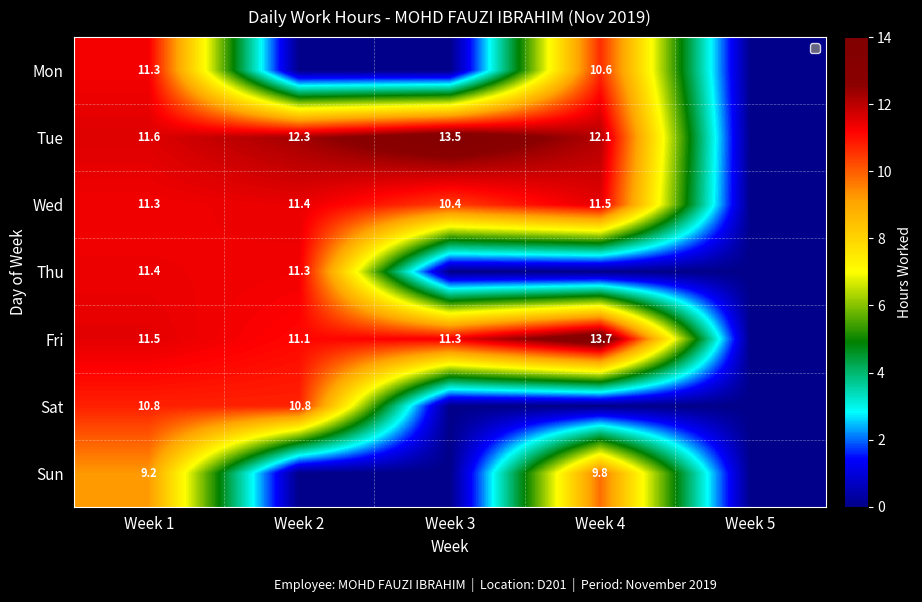

The value of Tue at Week 3 is 13.5. True or false?

True